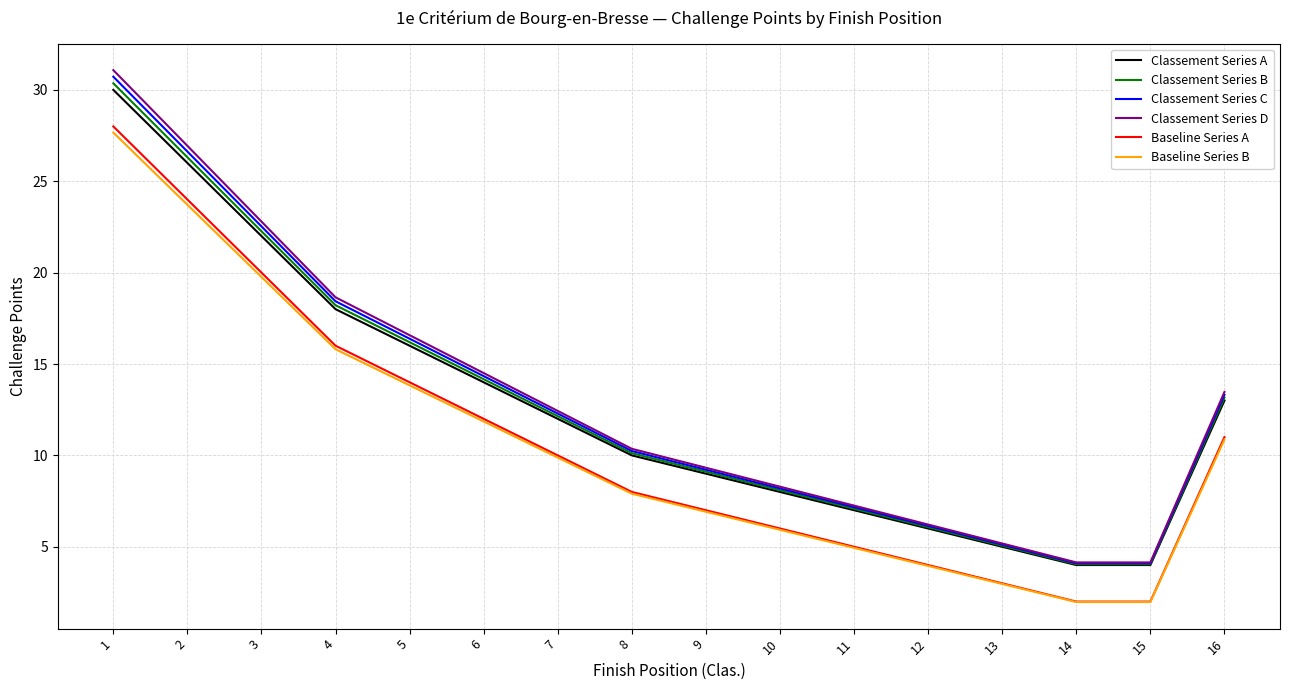

What is the maximum value for Classement Series B?

30.4